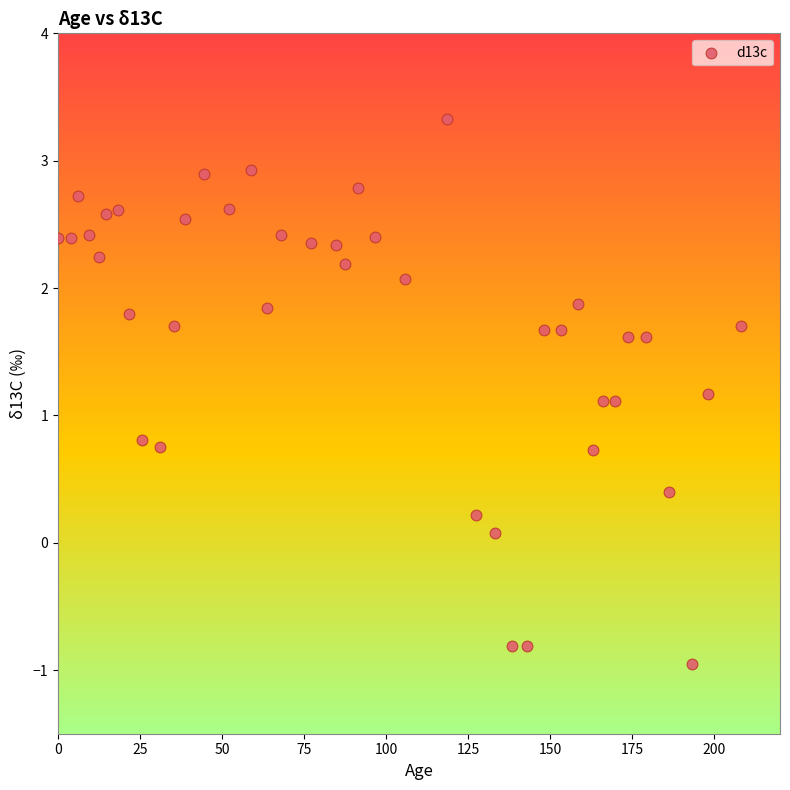

What is the range of X values (max minus min)?

208.1